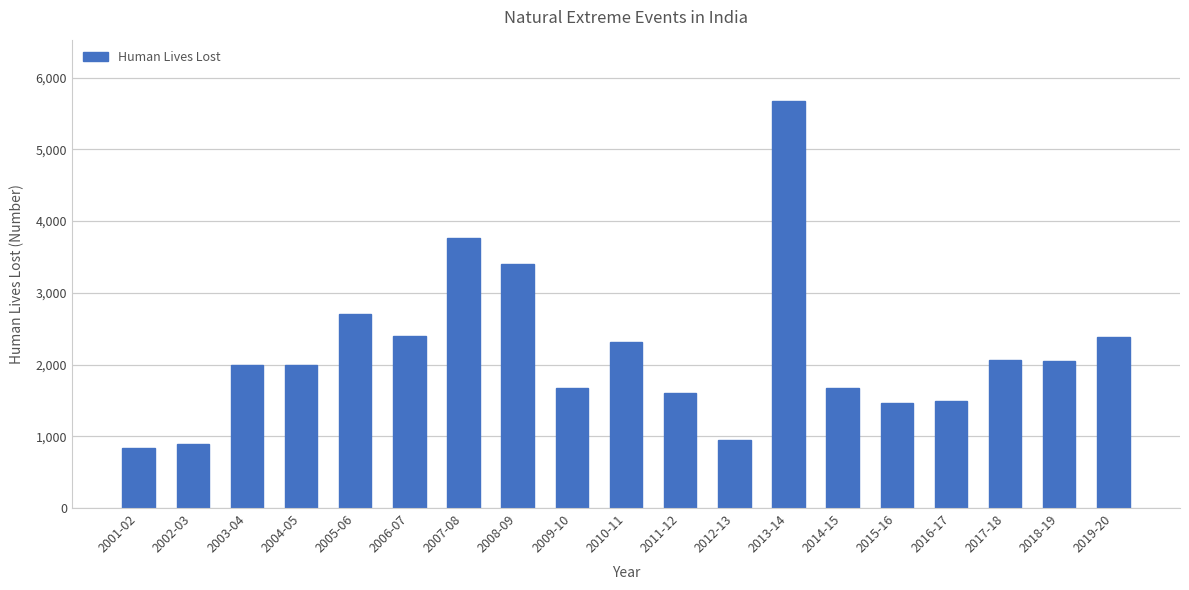

How many bars are there in total?

19